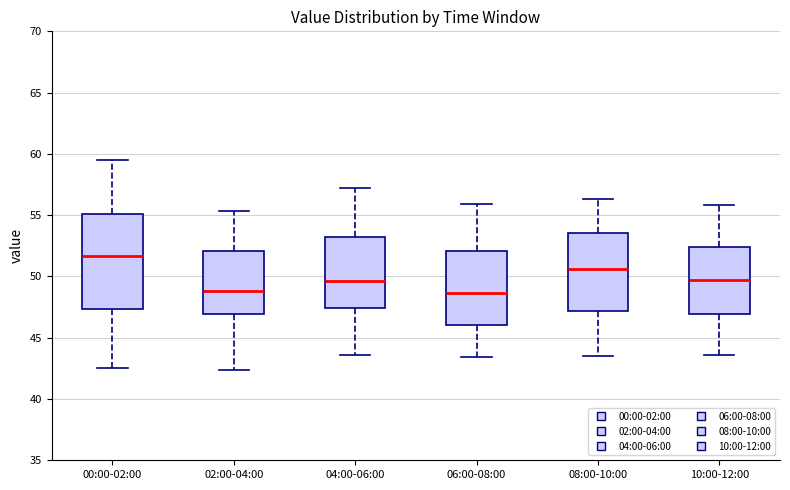

Where does the lower whisker of the box for 00:00-02:00 end on the y-axis? The values are not printed on the chart, so give them approximately, as read against the axis.

42.5